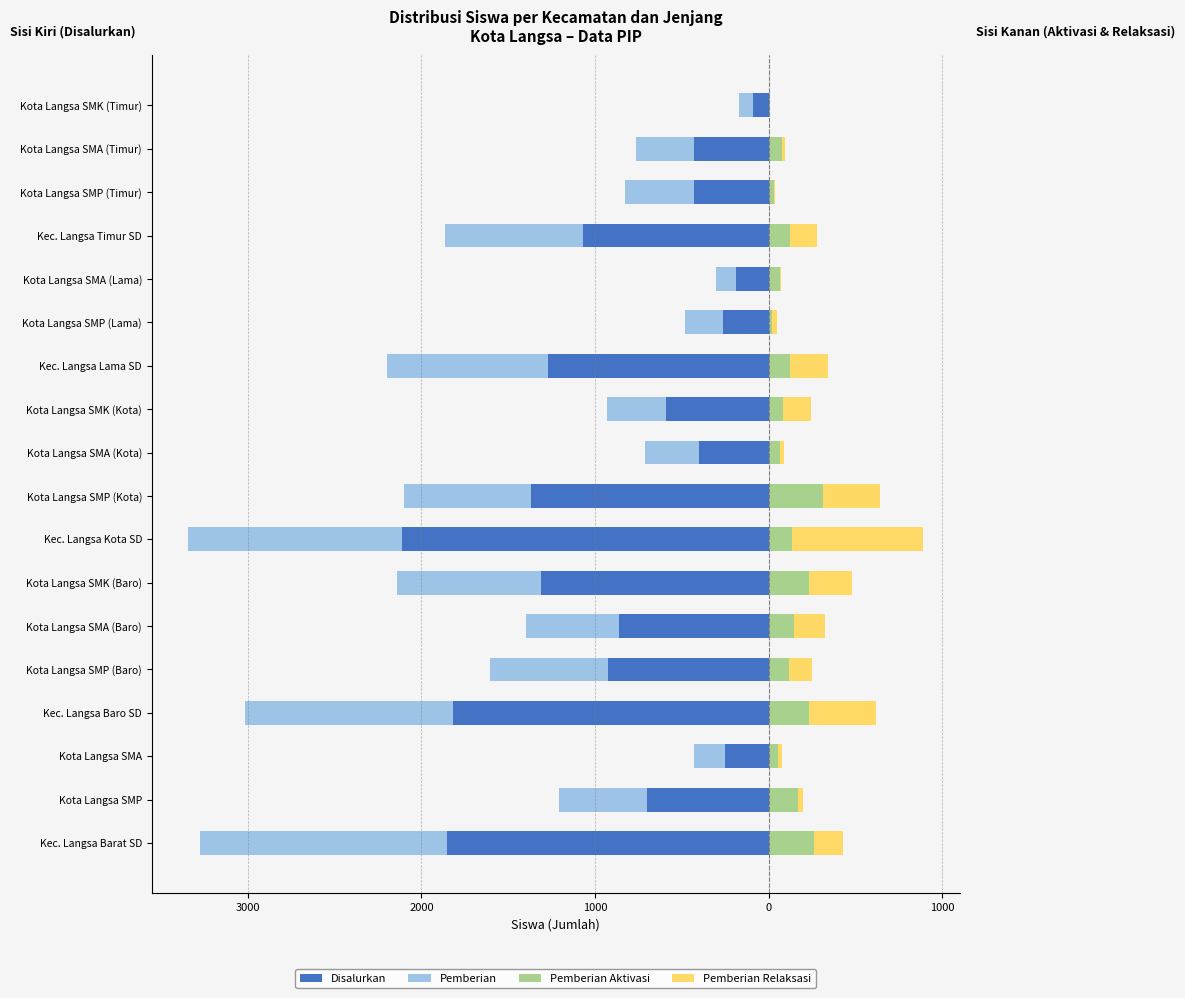

Count the number of data series in this chart.

4